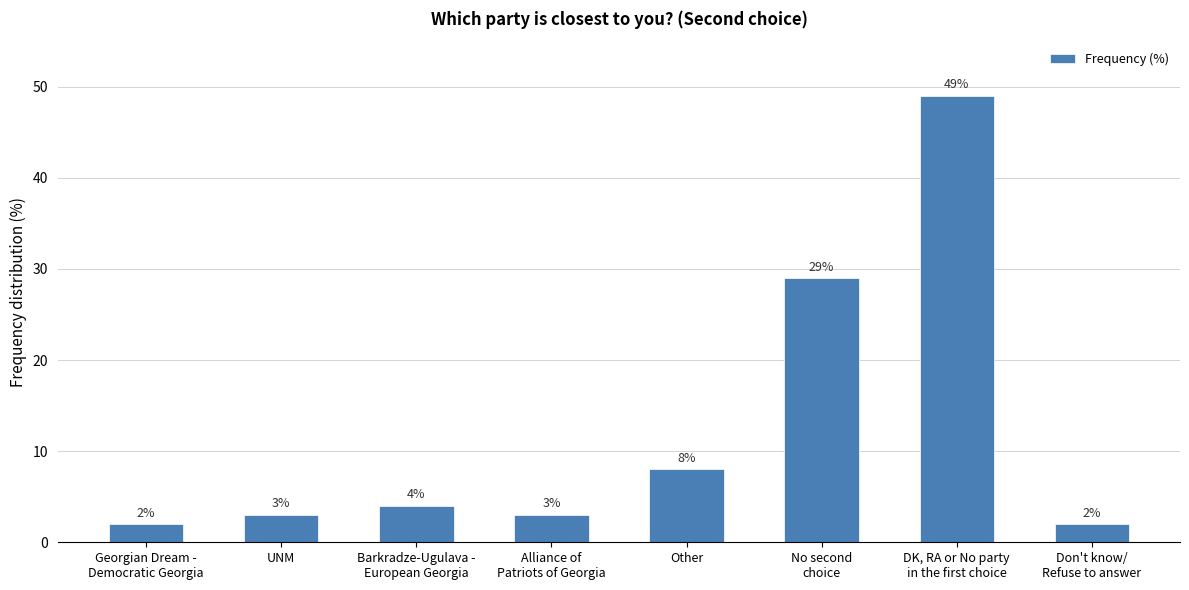

How many distinct data groups are displayed?

1